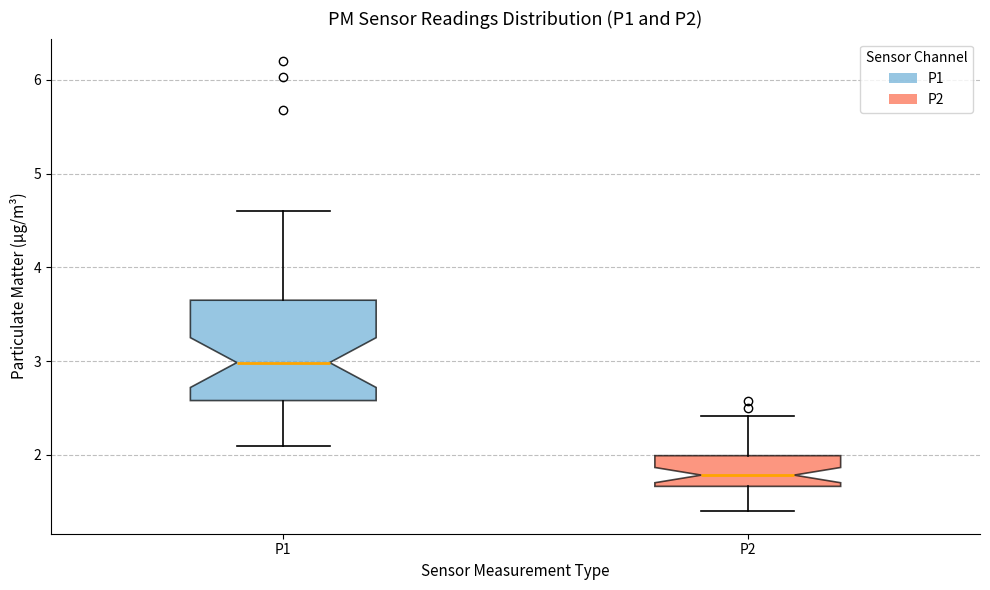

Reading left to right, transcribe this box plot: for each box, give where its median line is, the range the box spans, and where its two whiskers end, as read against the y-axis. The values are not printed on the chart, so give them approximately, as read against the axis.

P1: median 3.0, box 2.6 to 3.7, whiskers 2.1 to 4.6
P2: median 1.8, box 1.7 to 2.0, whiskers 1.4 to 2.4